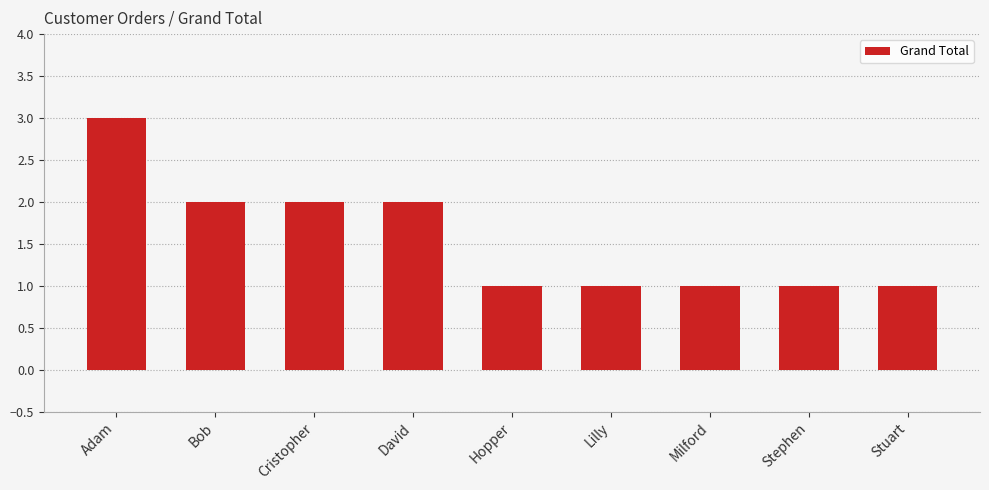

What is the label of the 4th bar from the right?

Lilly